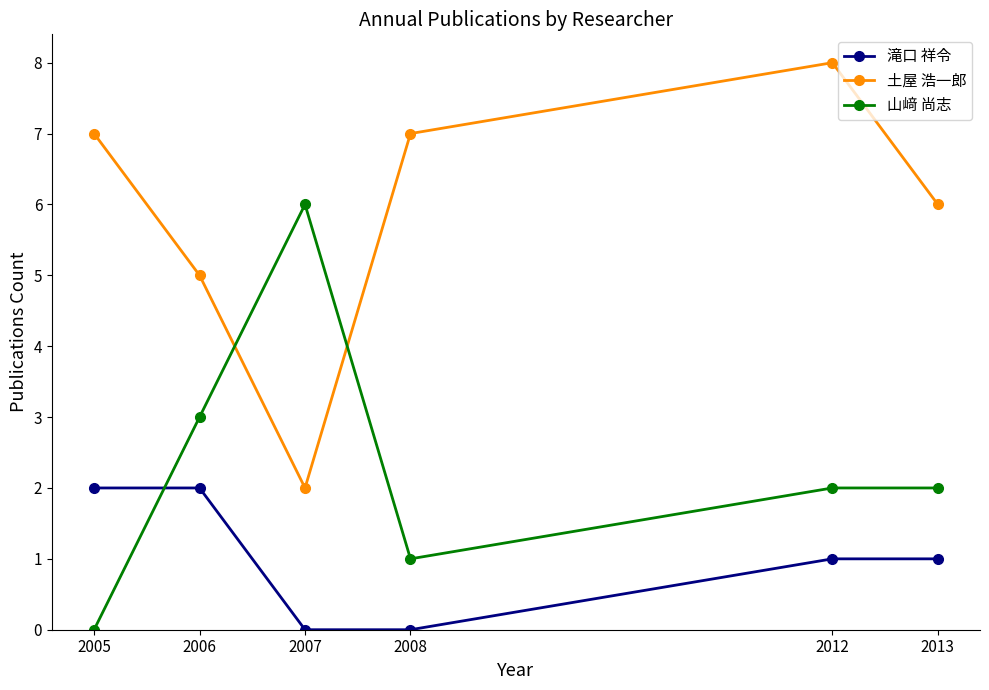

What is the difference between the maximum and minimum values in the 滝口 祥令 series?

2